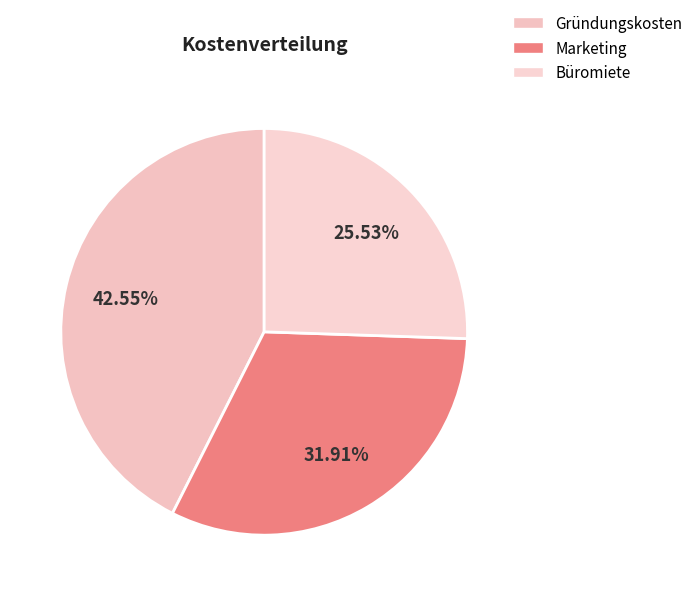

Combined, do Gründungskosten and Marketing account for over 50%?

Yes